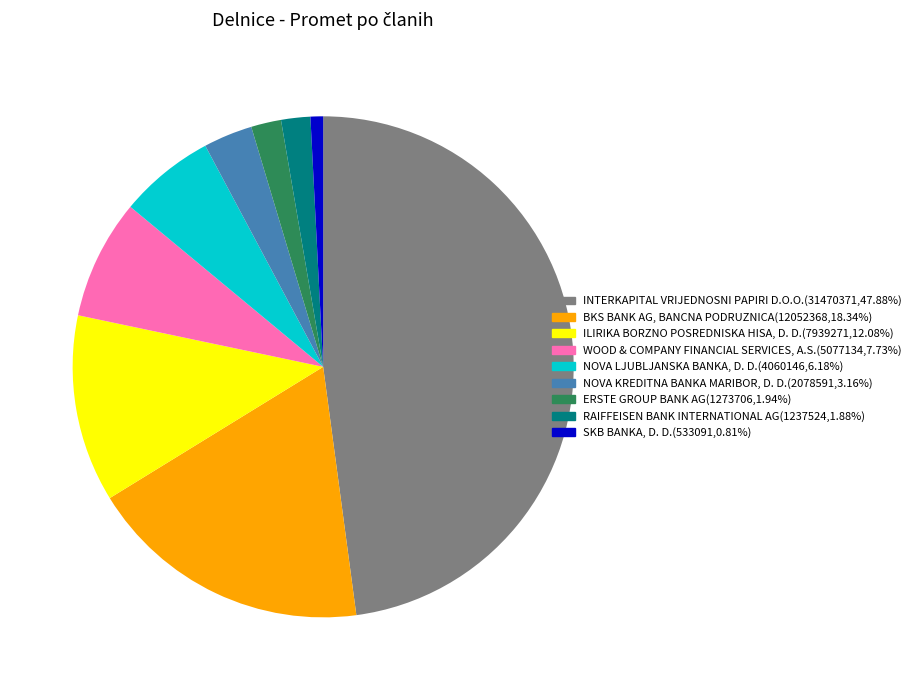

Which slice is the largest?

INTERKAPITAL VRIJEDNOSNI PAPIRI D.O.O.